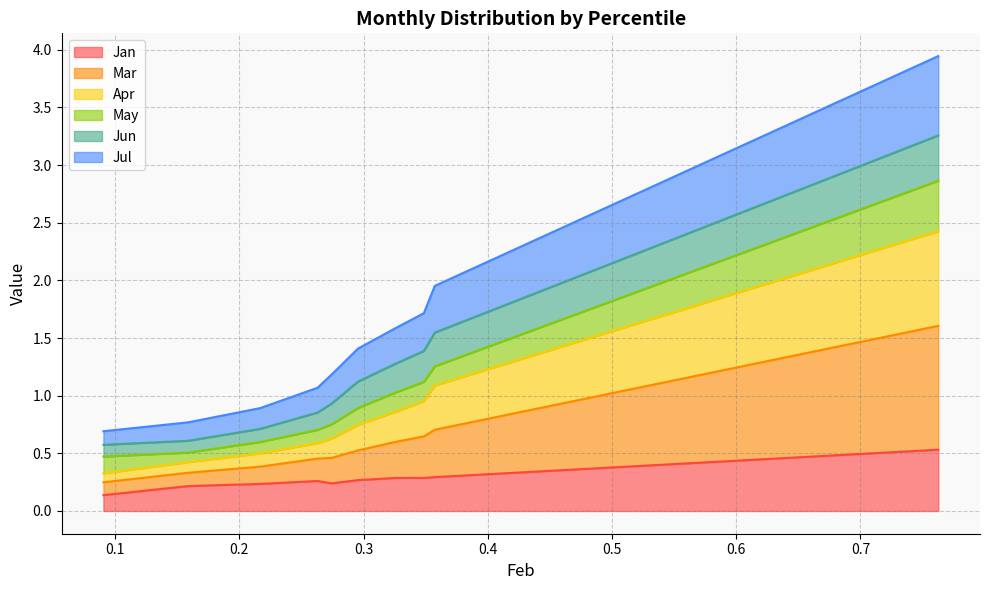

How many categories are shown in the chart?

10